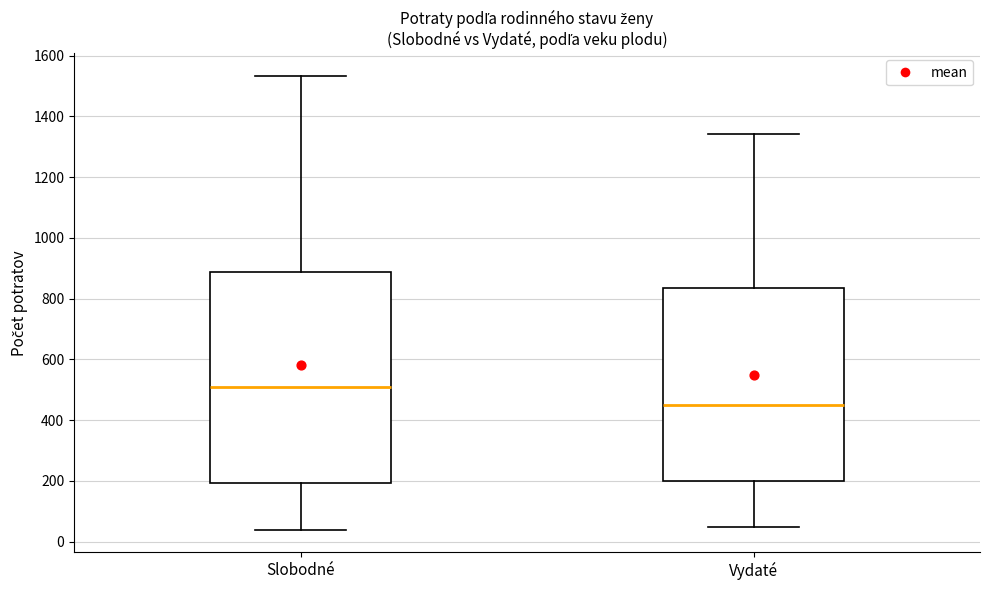

Which box's median line is the highest?

Slobodné